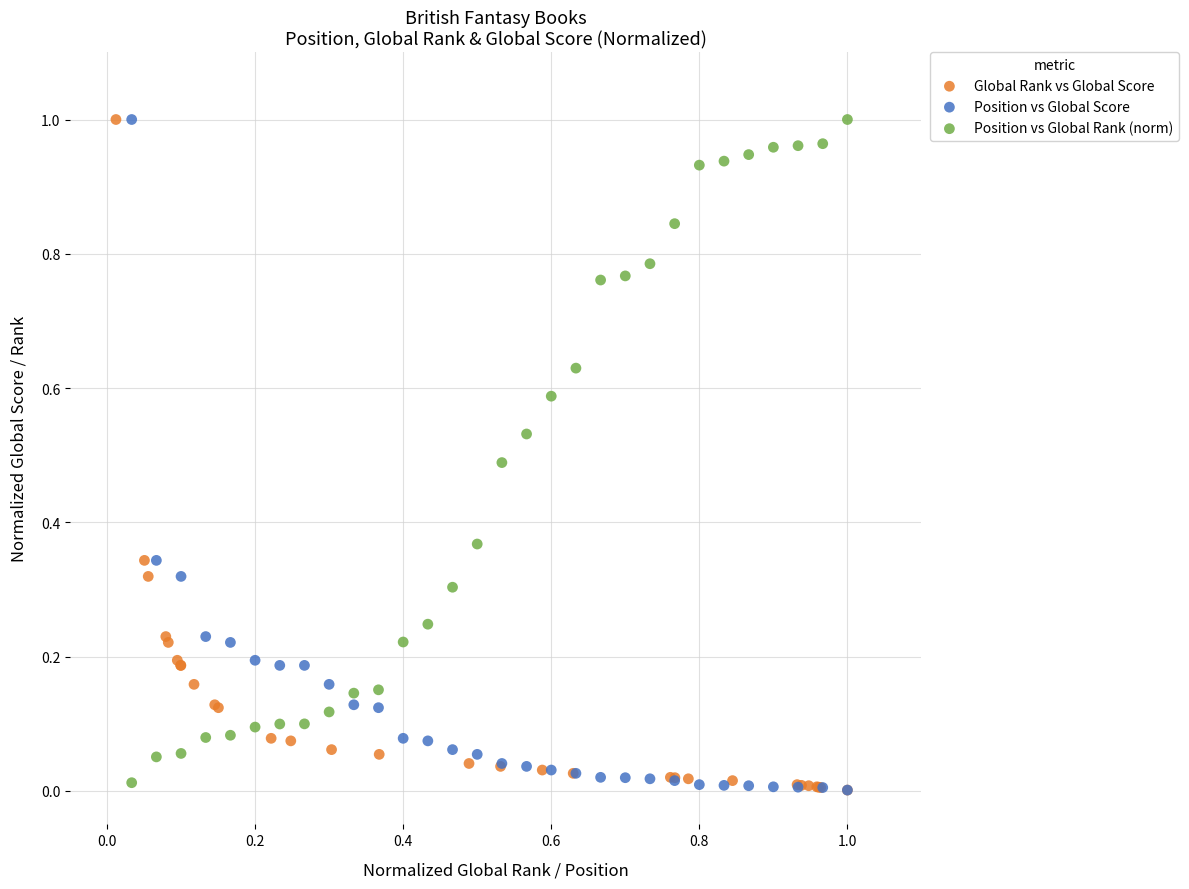

What are all the series names shown in the legend?

Global Rank vs Global Score, Position vs Global Score, Position vs Global Rank (norm)